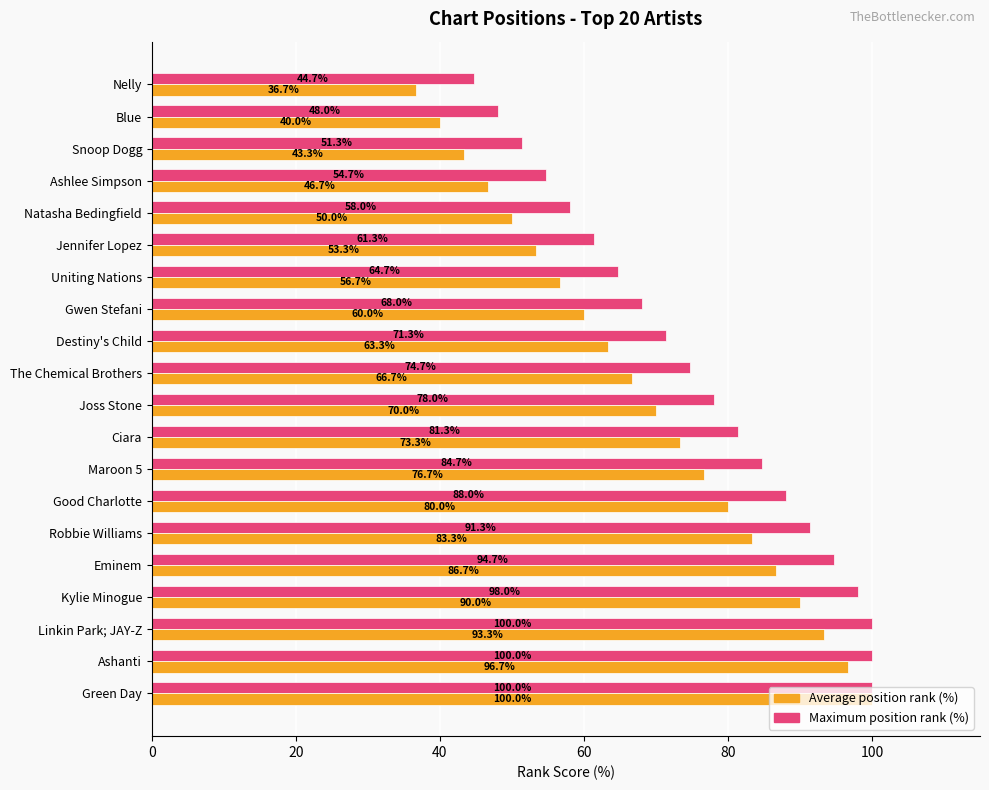

What is the average value of the Maximum position rank (%) series?

75.6